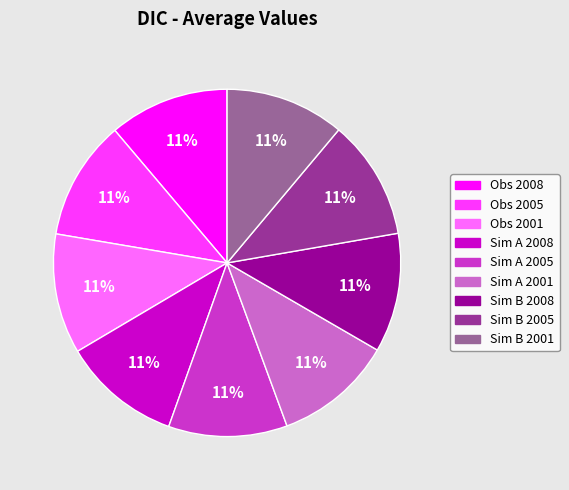

Does Obs 2001 account for over 50% of the chart?

No